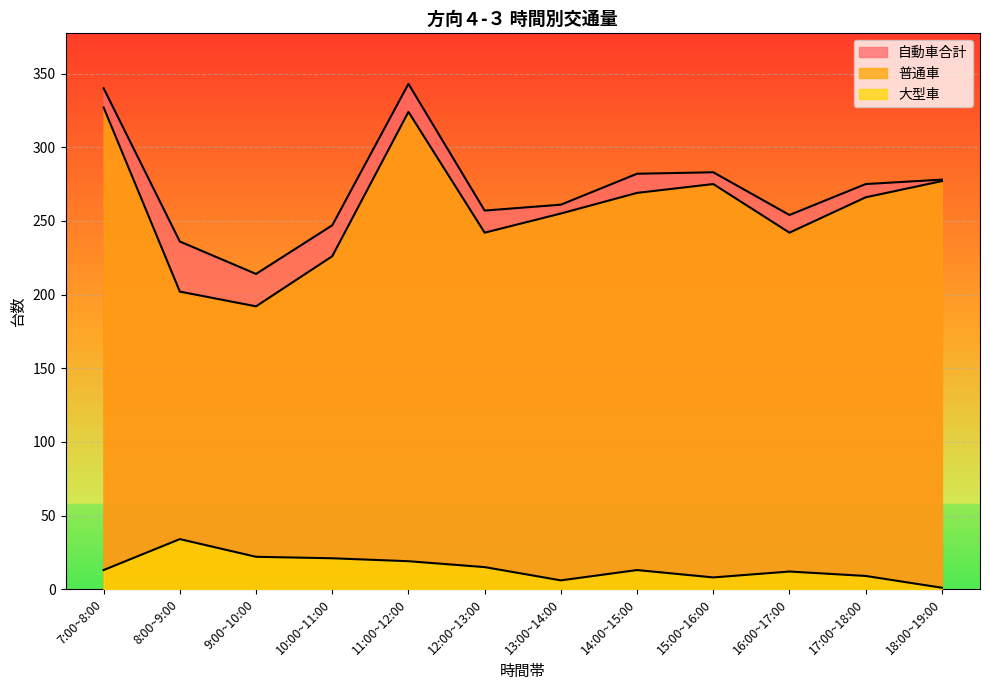

What is the sum of the 普通車 values at 7:00~8:00 and 12:00~13:00?

569